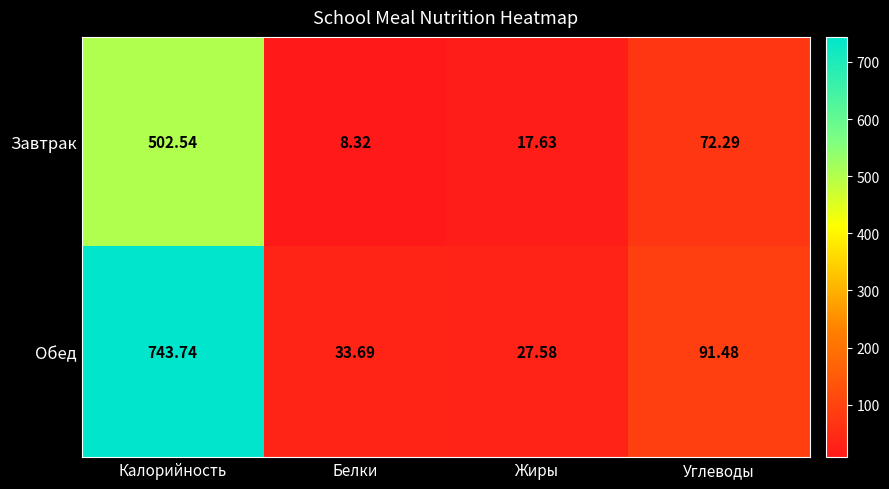

At how many categories does at least one series exceed 150?

1